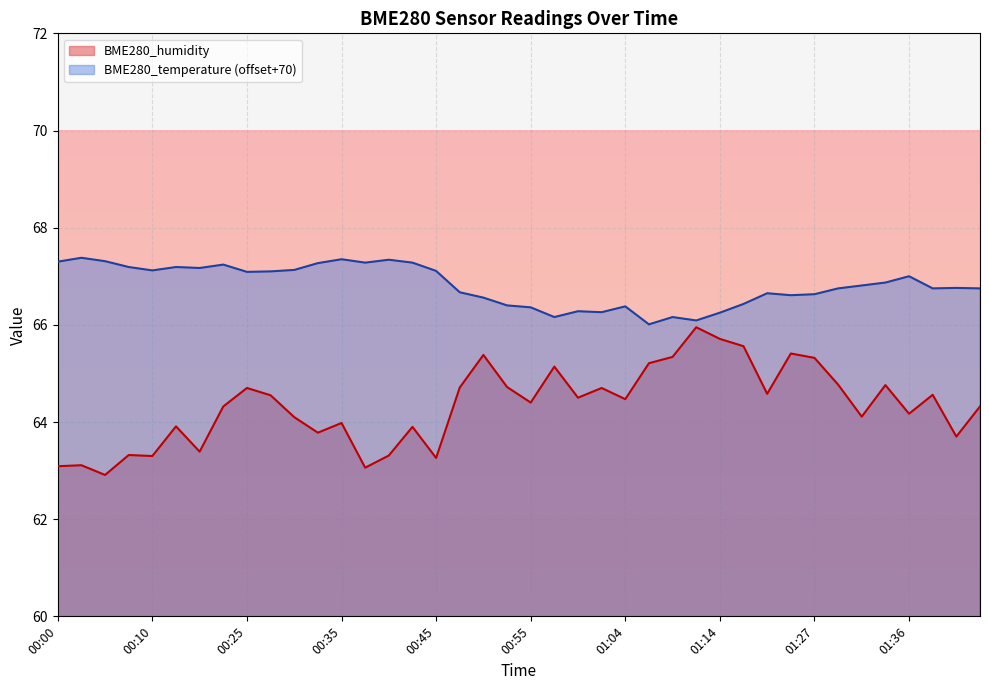

How many lines are shown in the chart?

2